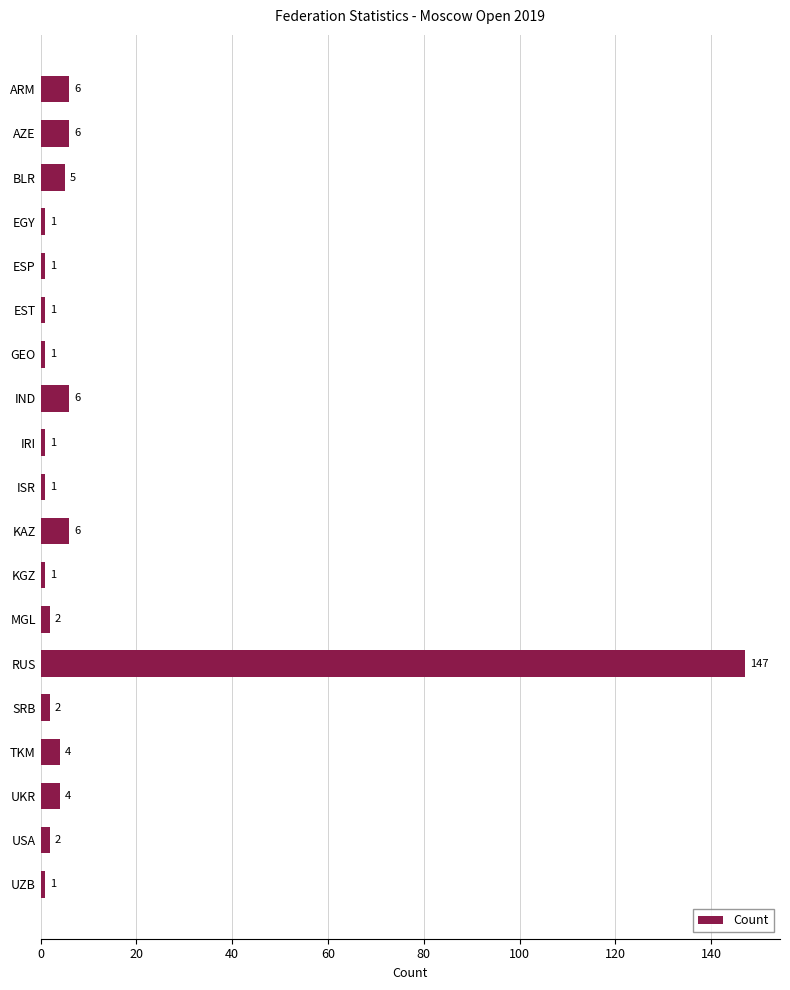

What is the smallest value displayed?

1